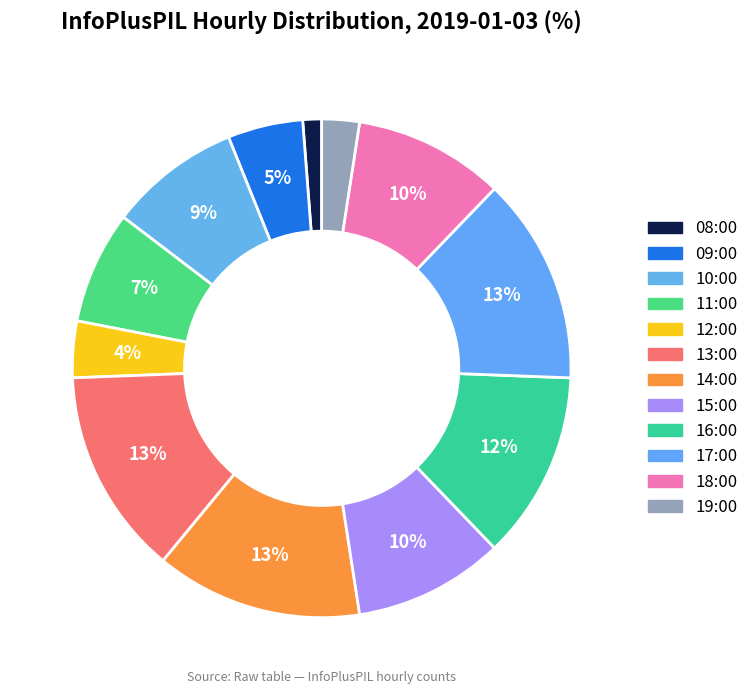

To the nearest percent, what is the difference between the 13:00 and 19:00 slice percentages?

11%